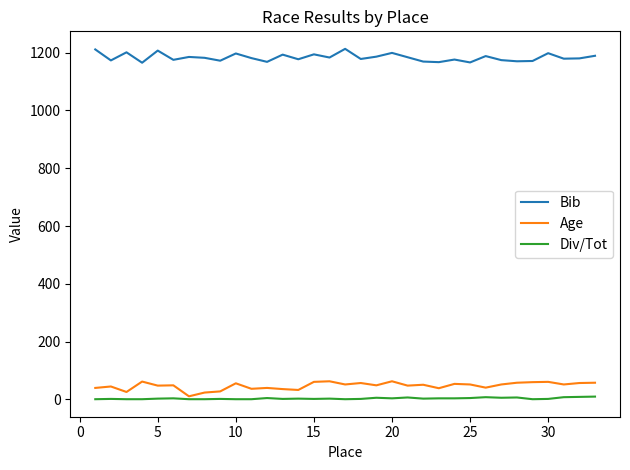

What is the sum of all Age values?

1563